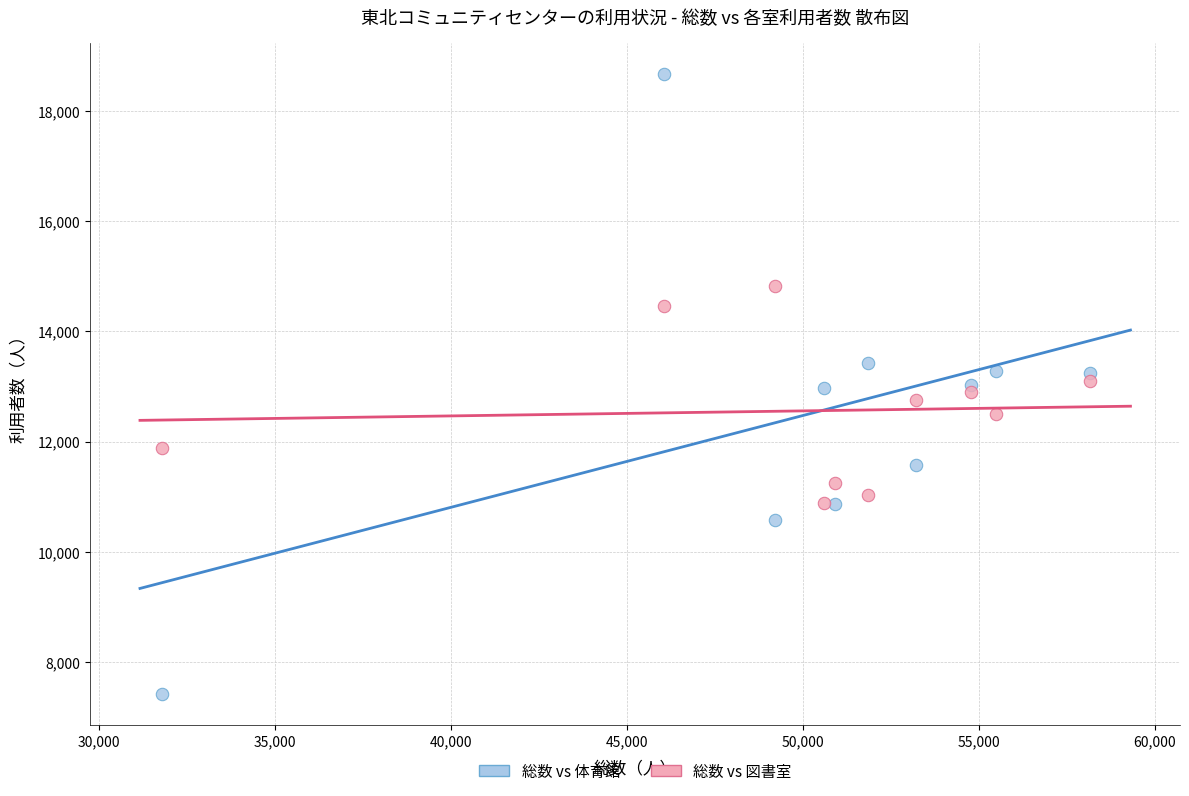

Across all data points, what is the range of X values (max minus min)?

26351